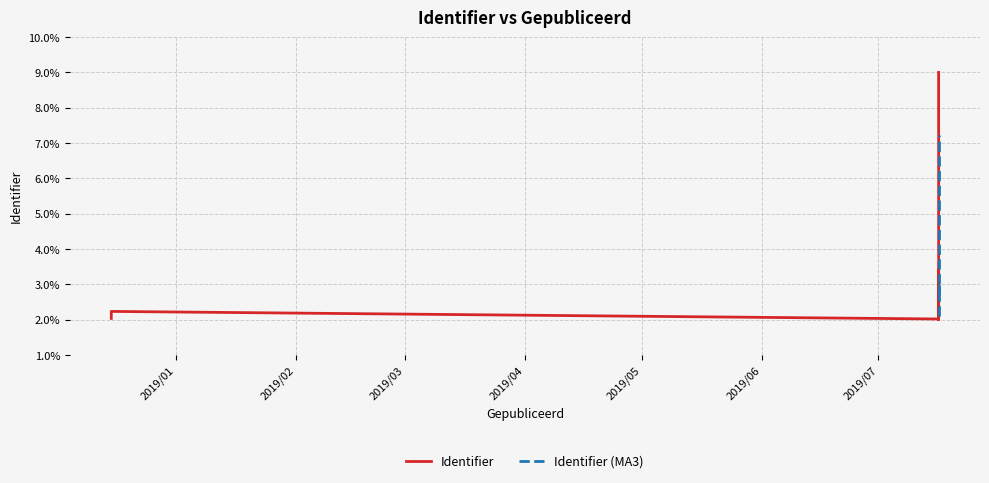

What is the label of the 2nd point from the left?

2018-12-15 10:00:26